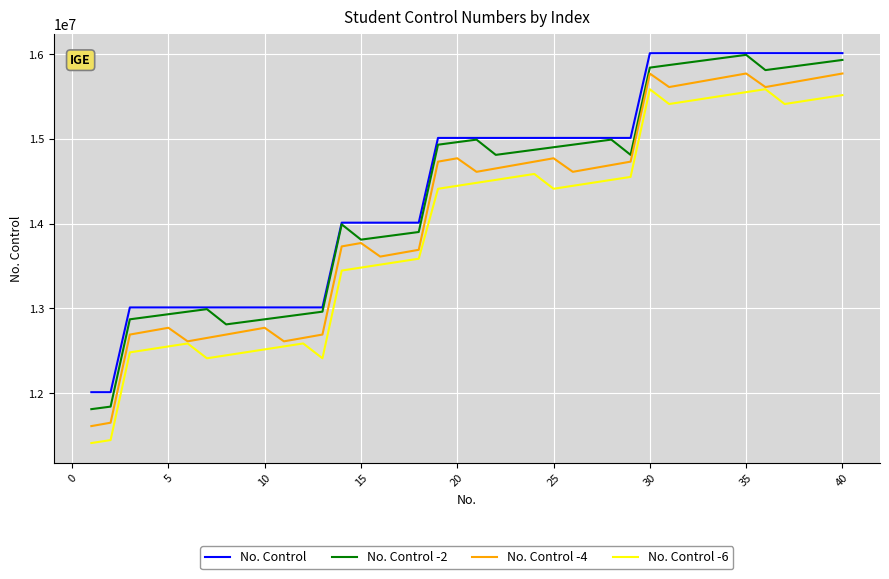

True or false: No. Control and No. Control -6 intersect in this chart.

False